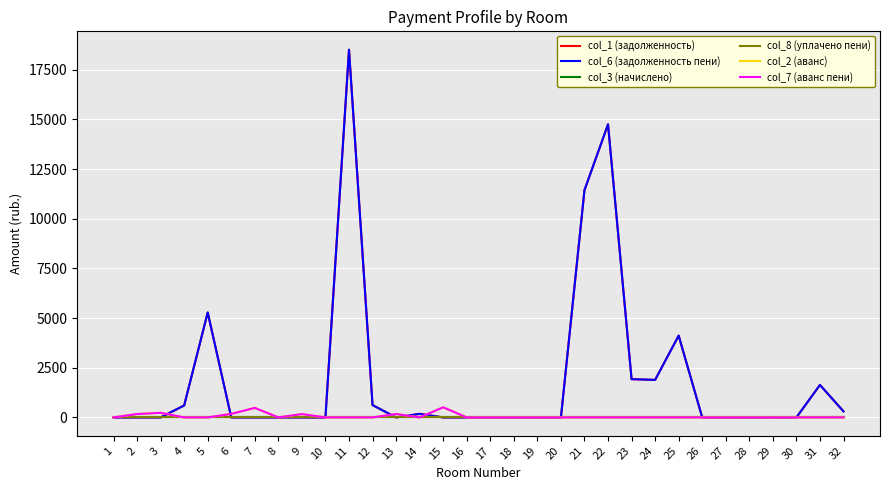

Is this an area chart (filled region under the line)?

No